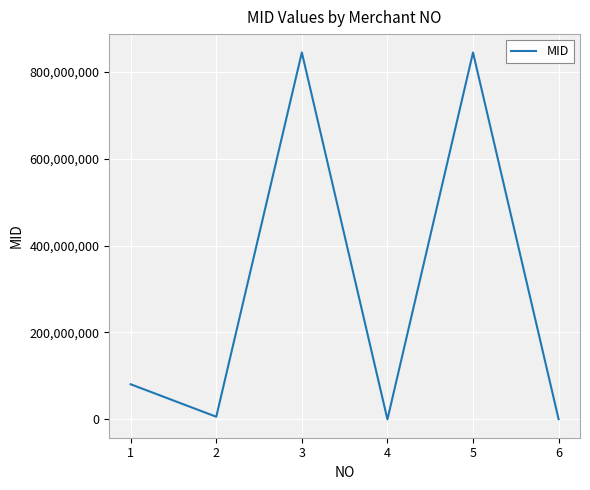

The value at 1 is 80810033. True or false?

True